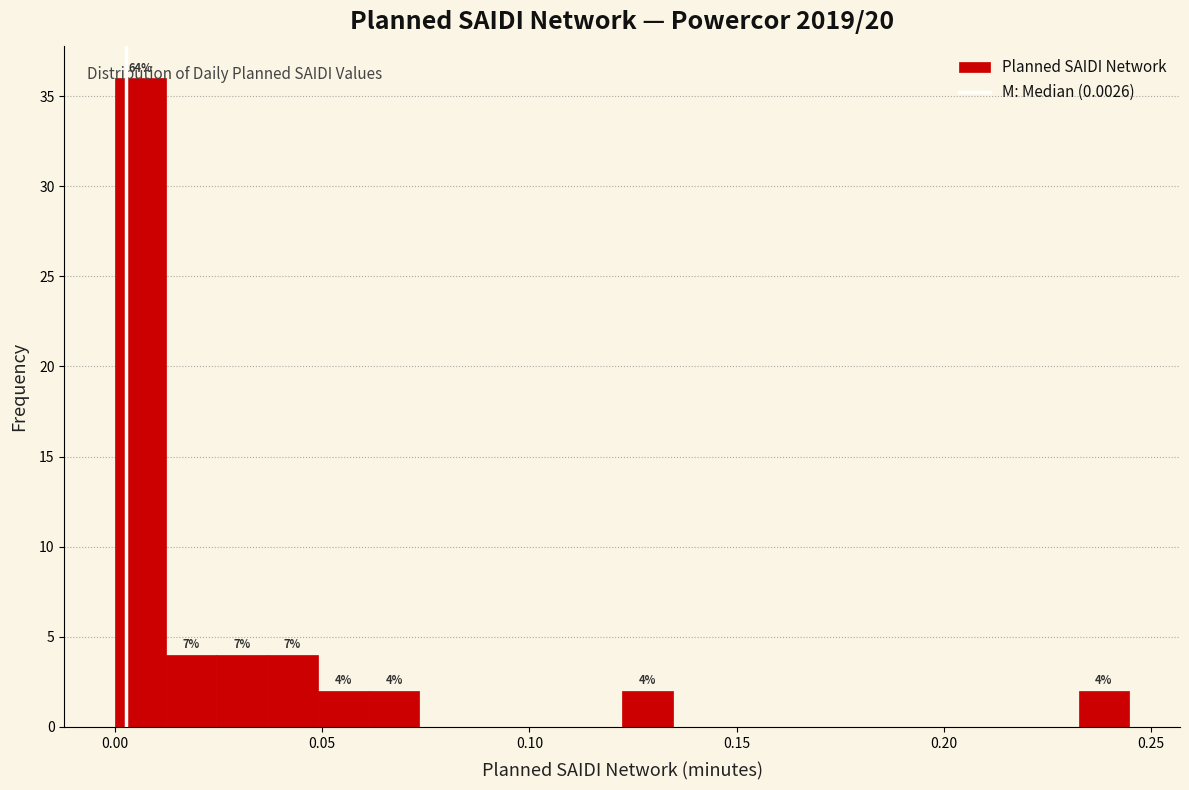

Around what value on the x-axis is the tallest bar? Give the approximate position of its centre, as read against the axis.

0.005